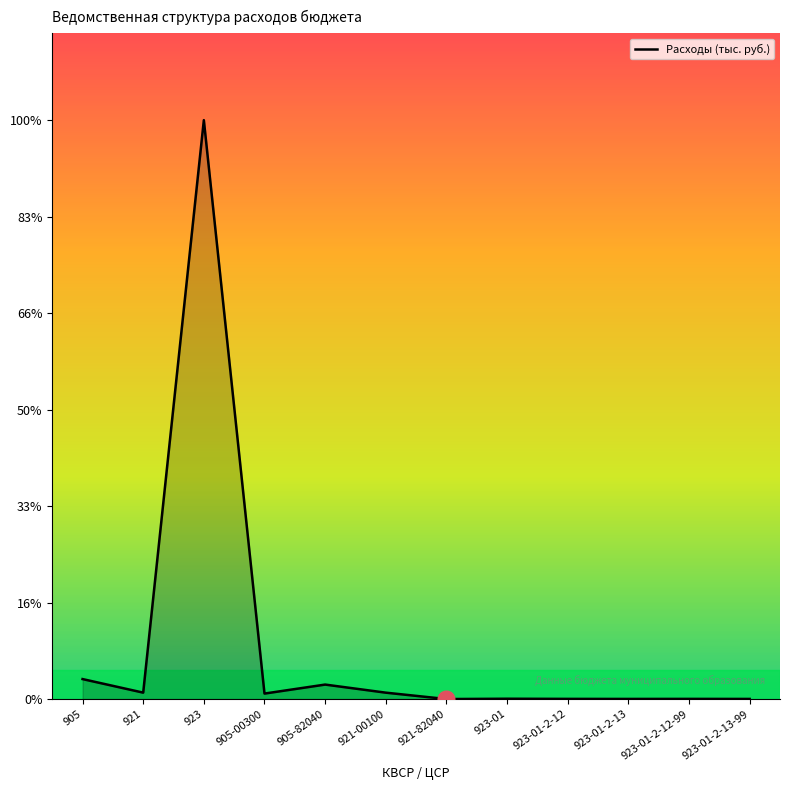

True or false: the data shows 3785.0 at 921-00100.

True